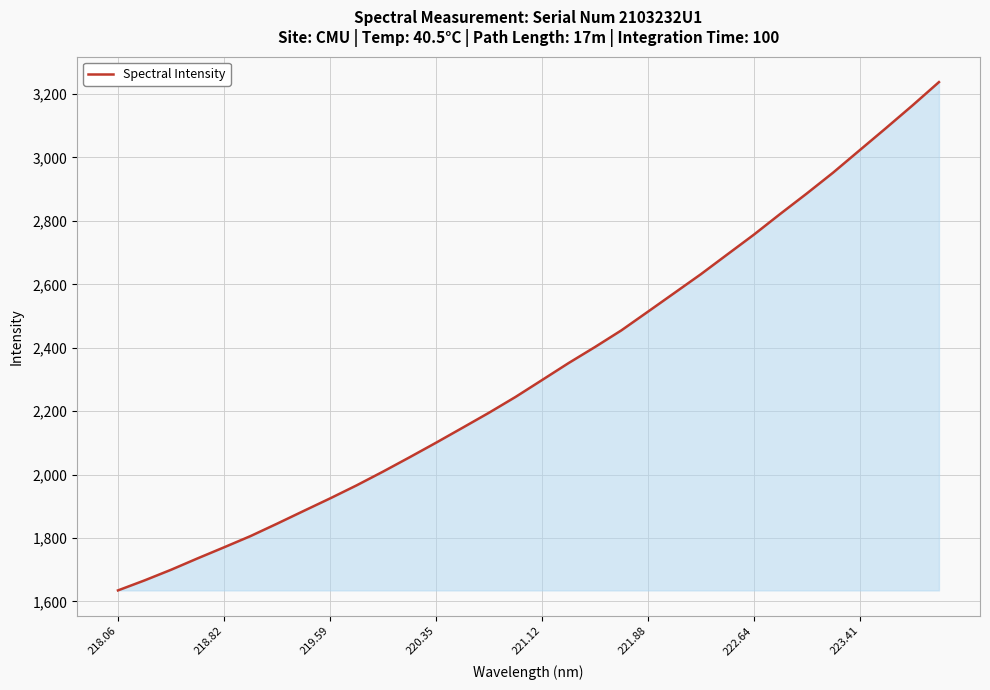

What is the difference between the maximum and minimum values?

1602.8